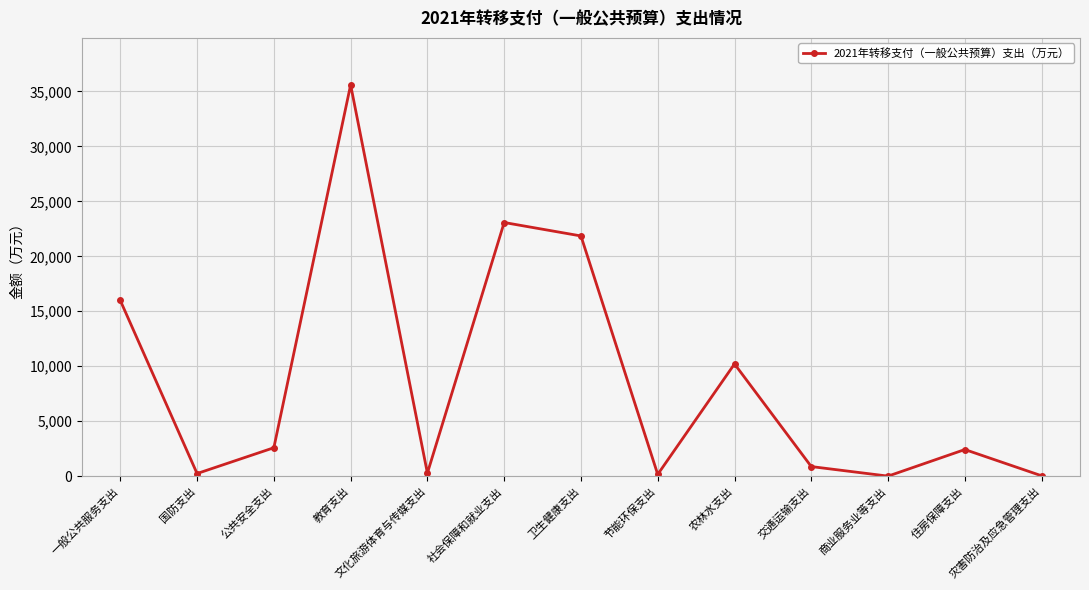

At which category does the data reach its first local valley?

国防支出